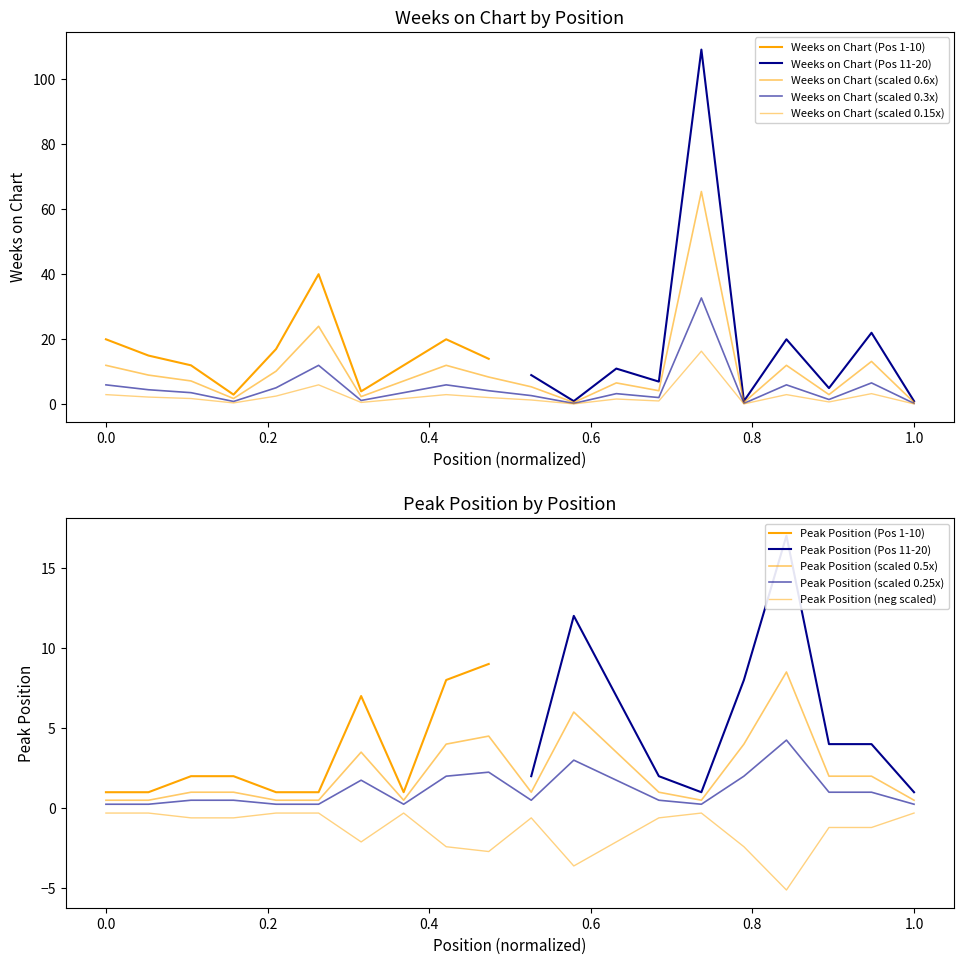

Between which two adjacent categories do Peak Position and Weeks on Chart first intersect?

6 and 7